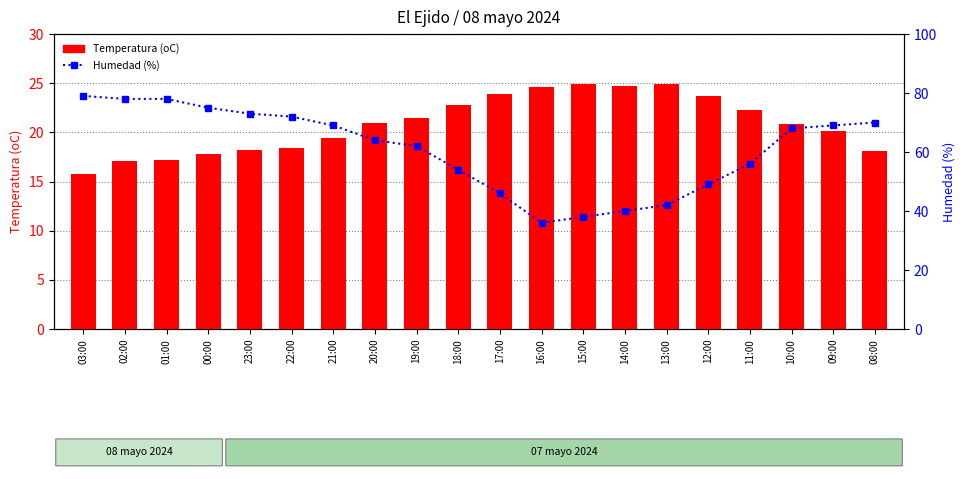

Where is Humedad (%) nearest to the value 57?

11:00